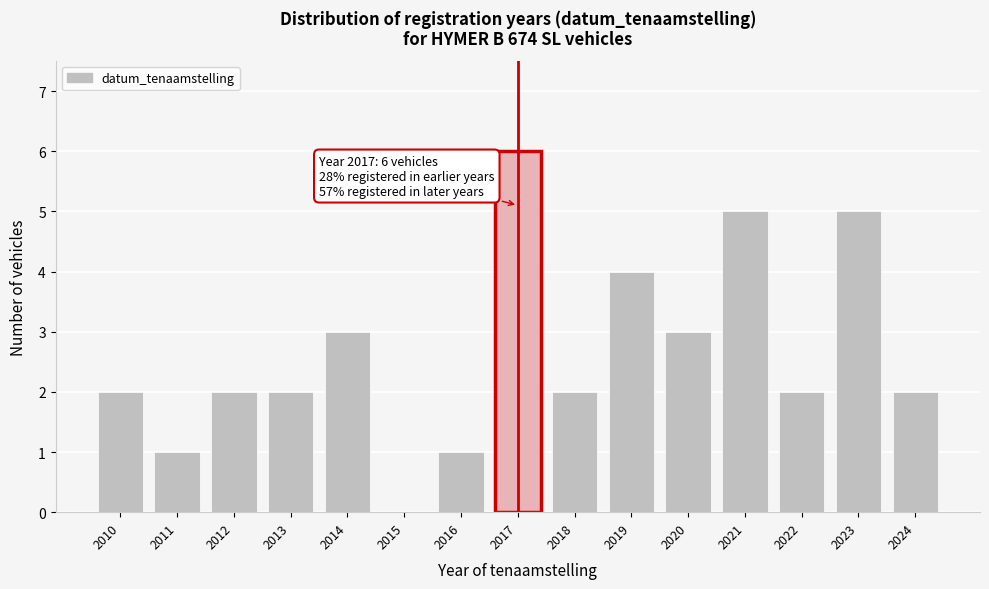

Reading left to right, list all the values displayed in this chart.

2010=2	2011=1	2012=2	2013=2	2014=3	2015=0	2016=1	2017=6	2018=2	2019=4	2020=3	2021=5	2022=2	2023=5	2024=2